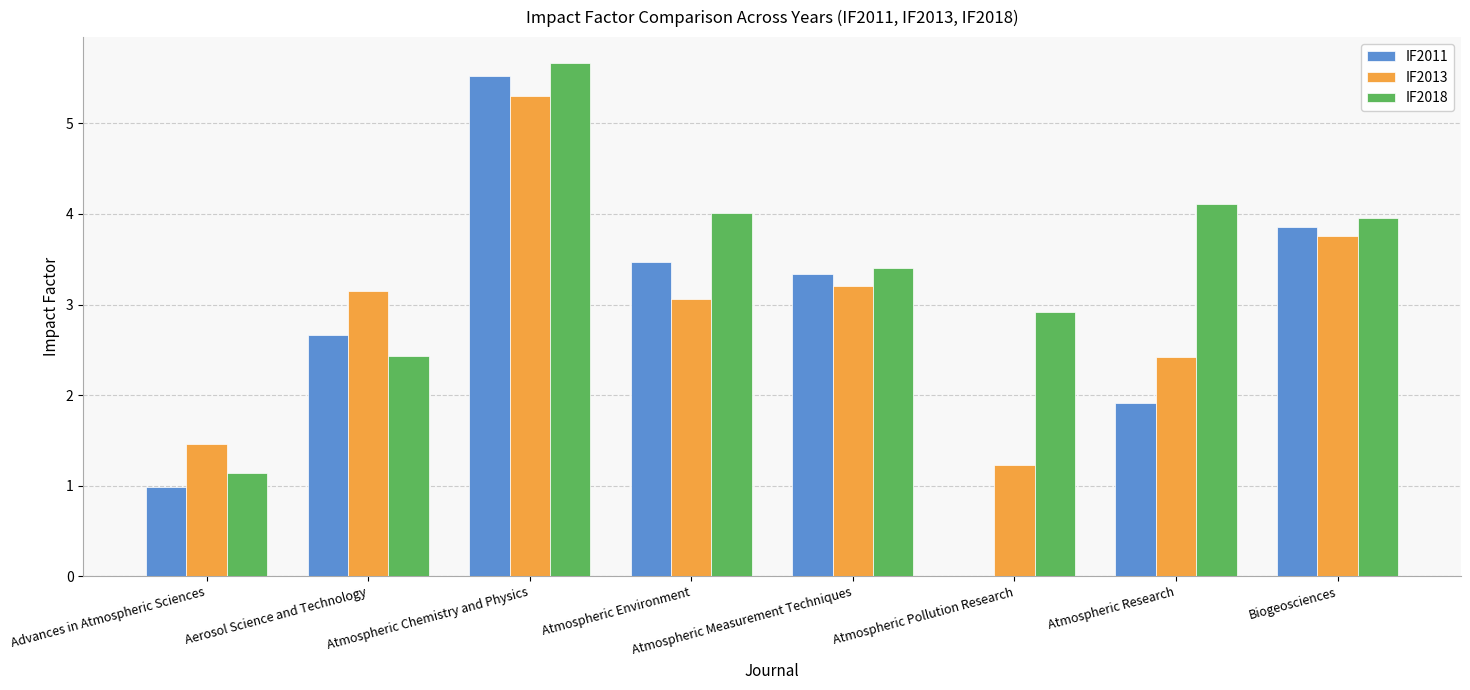

What is the greatest value displayed?

5.7